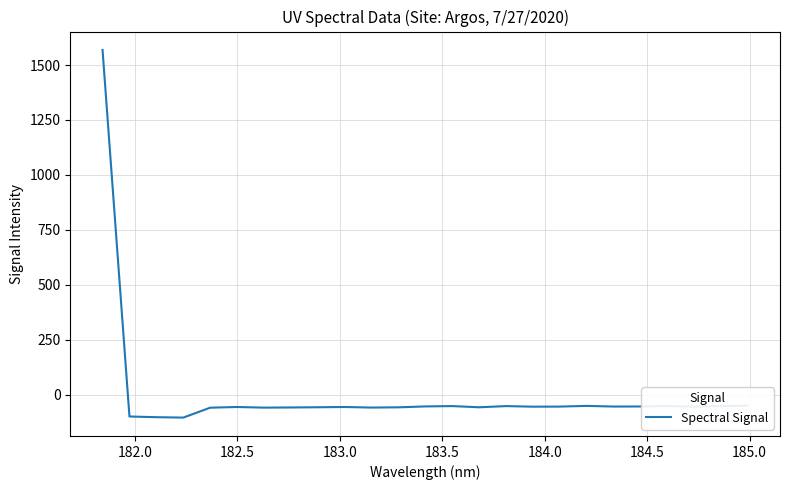

What is the minimum value shown in the chart?

-104.7